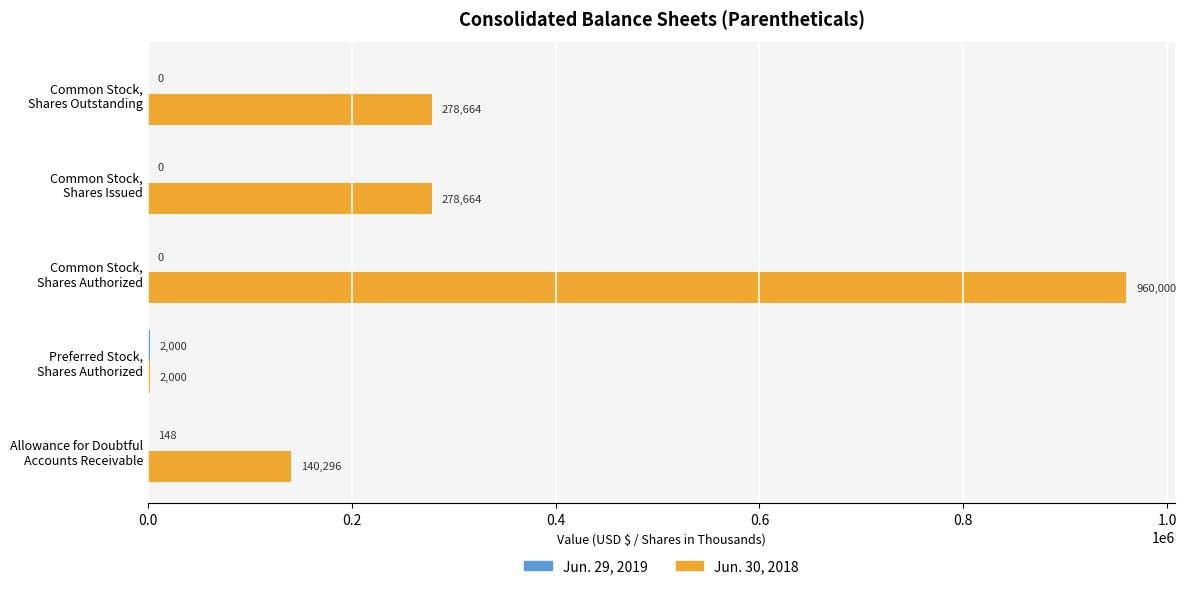

Which series has the largest range (max minus min)?

Jun. 30, 2018